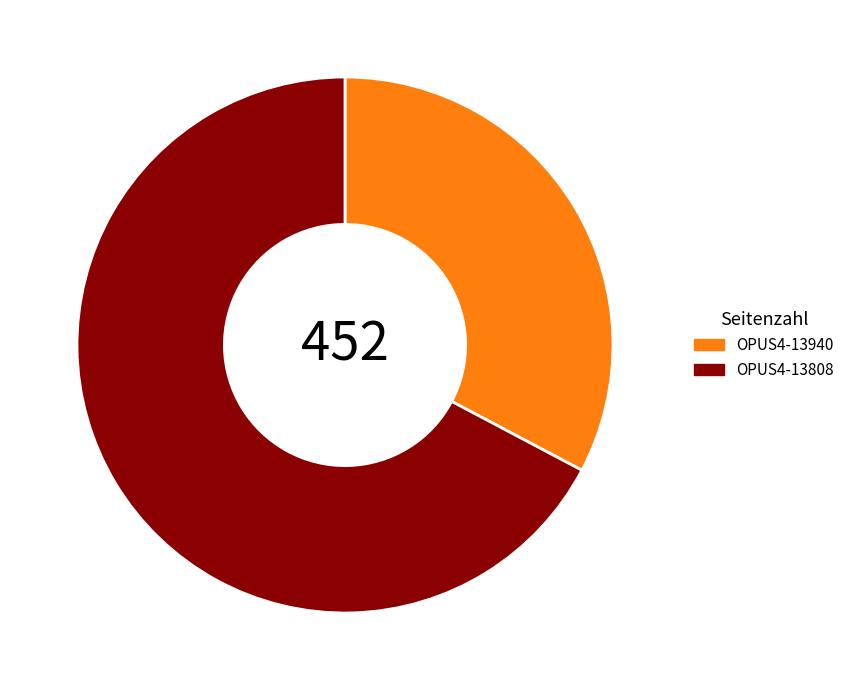

What is the ratio of the value at OPUS4-13940 to the value at OPUS4-13808?

0.5